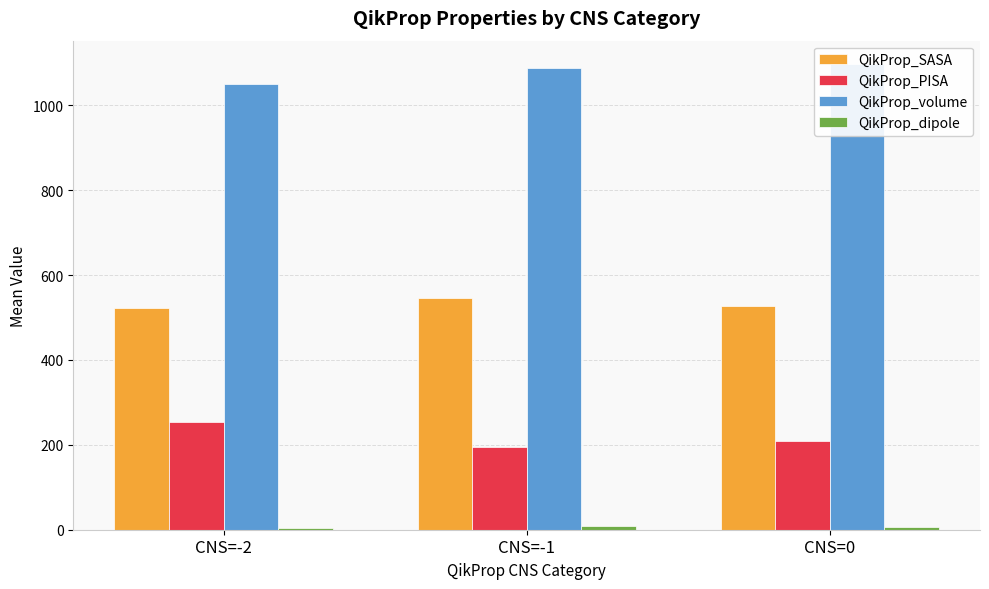

How many data points in QikProp_volume are above 1088?

2